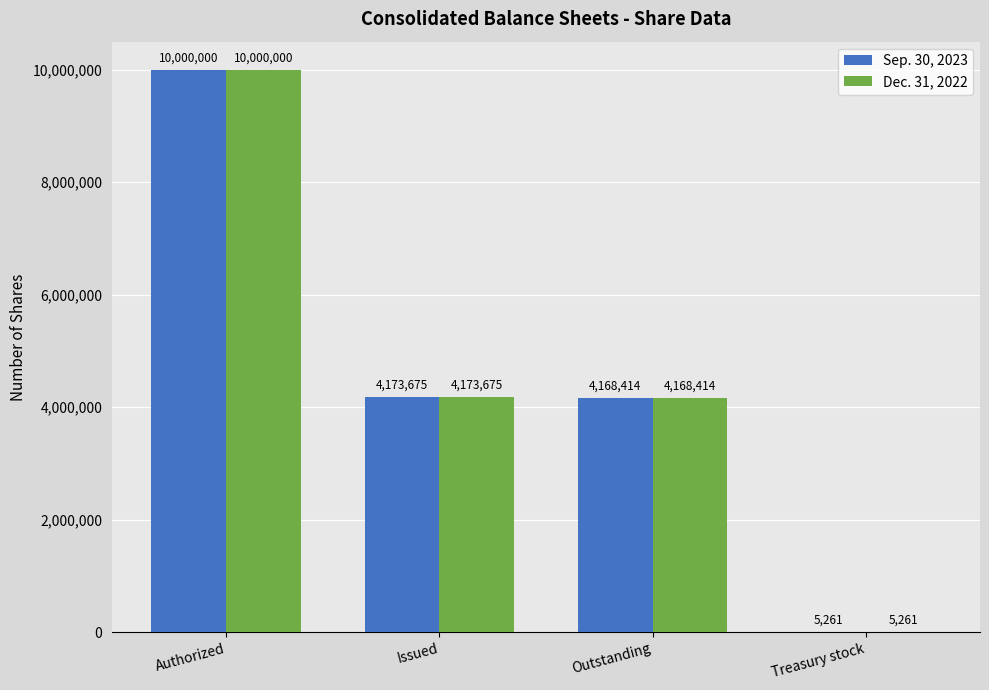

What is the total value across all series at Issued?

8347350